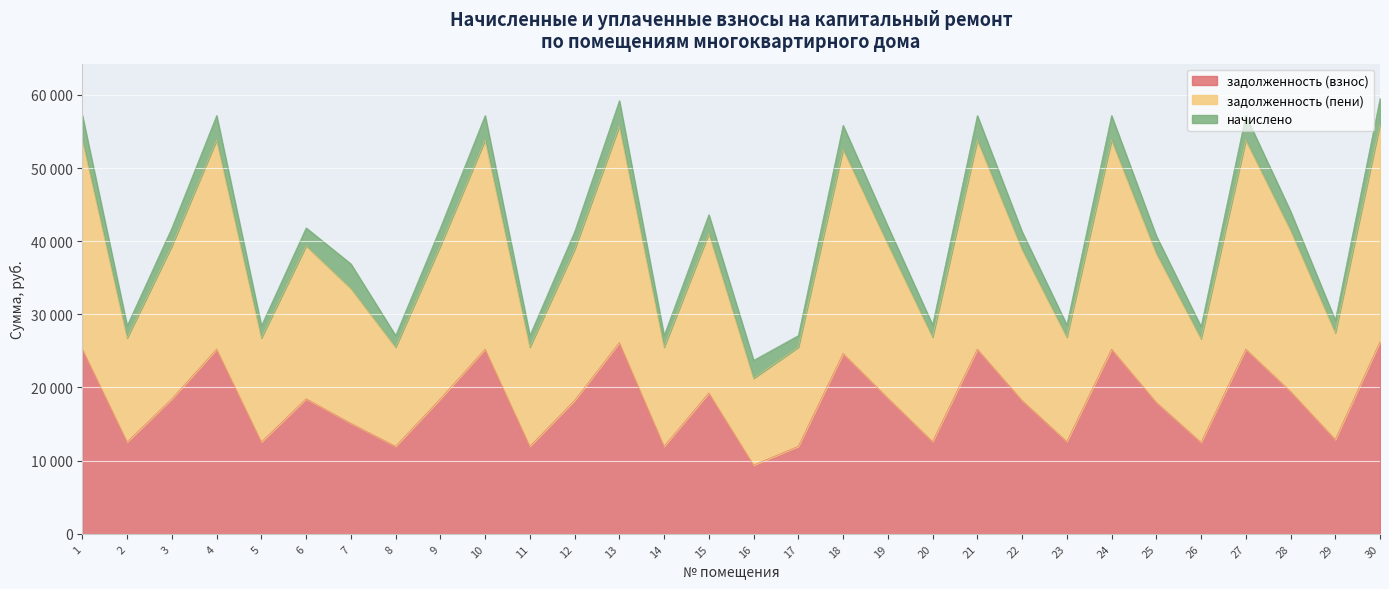

Between 30 and 25, which is larger?

30